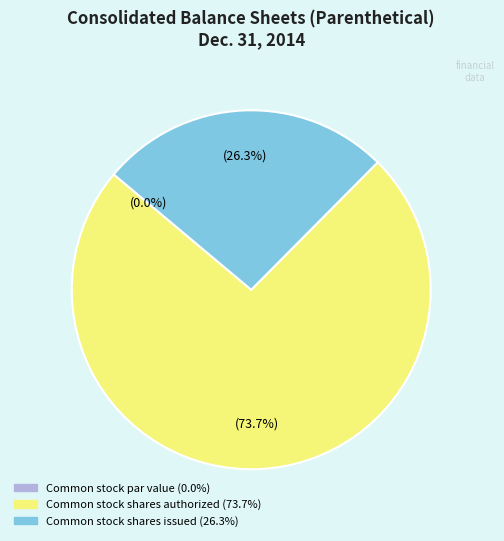

To the nearest percent, what is the difference between the Common stock shares issued and Common stock par value slice percentages?

26%